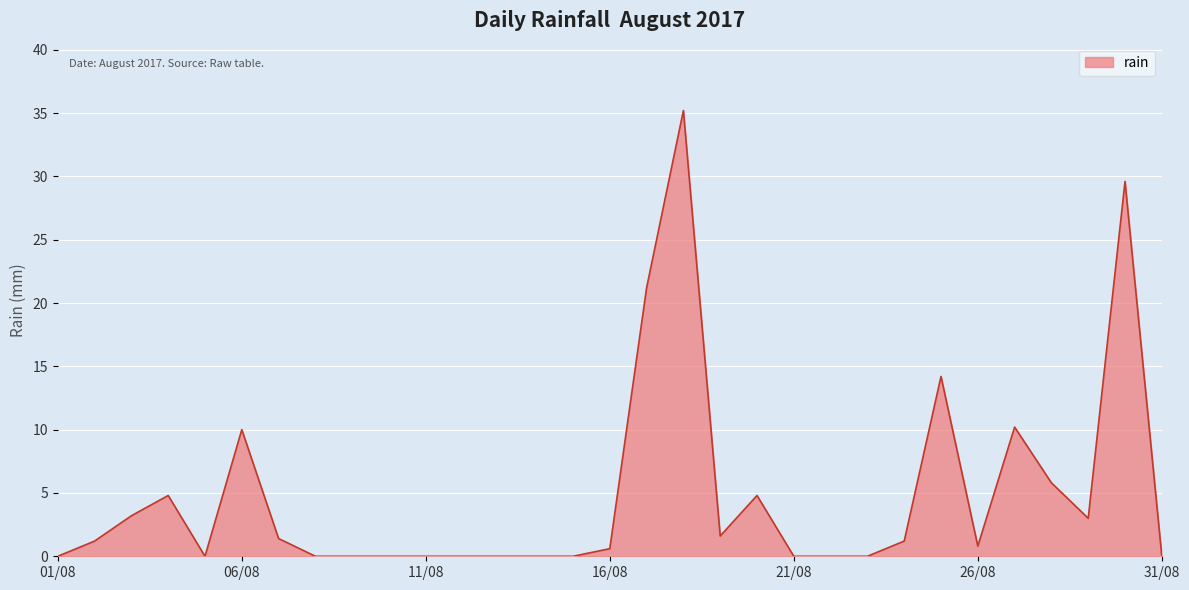

What is the difference between the maximum and minimum values?

35.2